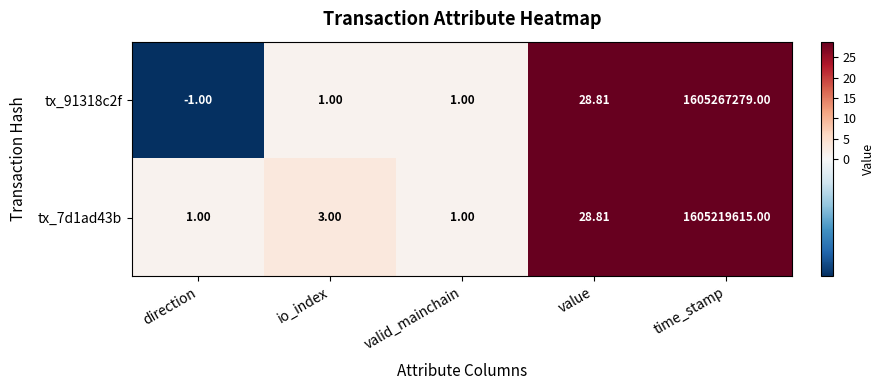

How many data points does each series have?

5